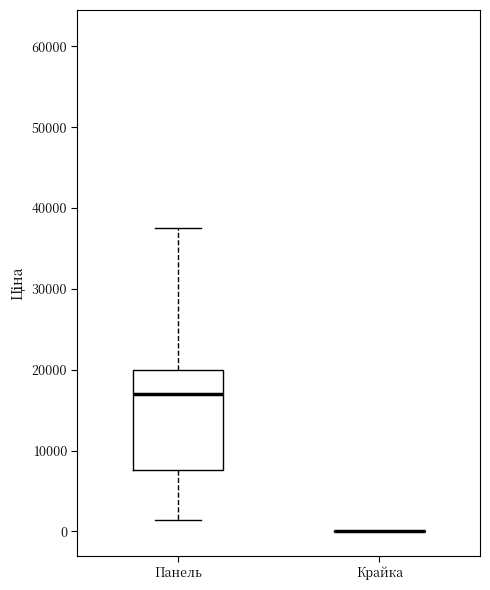

Reading left to right, read every box against the y-axis: the position of its median line, the range the box covers, and the ends of its whiskers. The values are not printed on the chart, so give them approximately, as read against the axis.

Панель: median 17000, box 8000 to 20000, whiskers 1000 to 38000
Крайка: box collapsed to a line at 0, whiskers 0 to 0